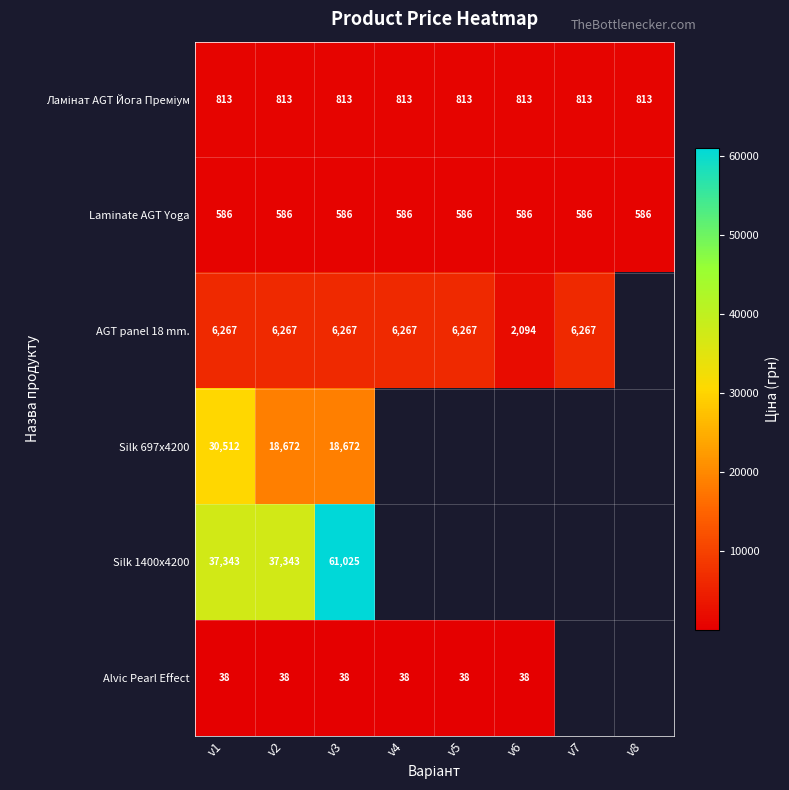

Is the value of Laminate AGT Yoga at v8 greater than the value of AGT panel 18 mm. at v1?

No